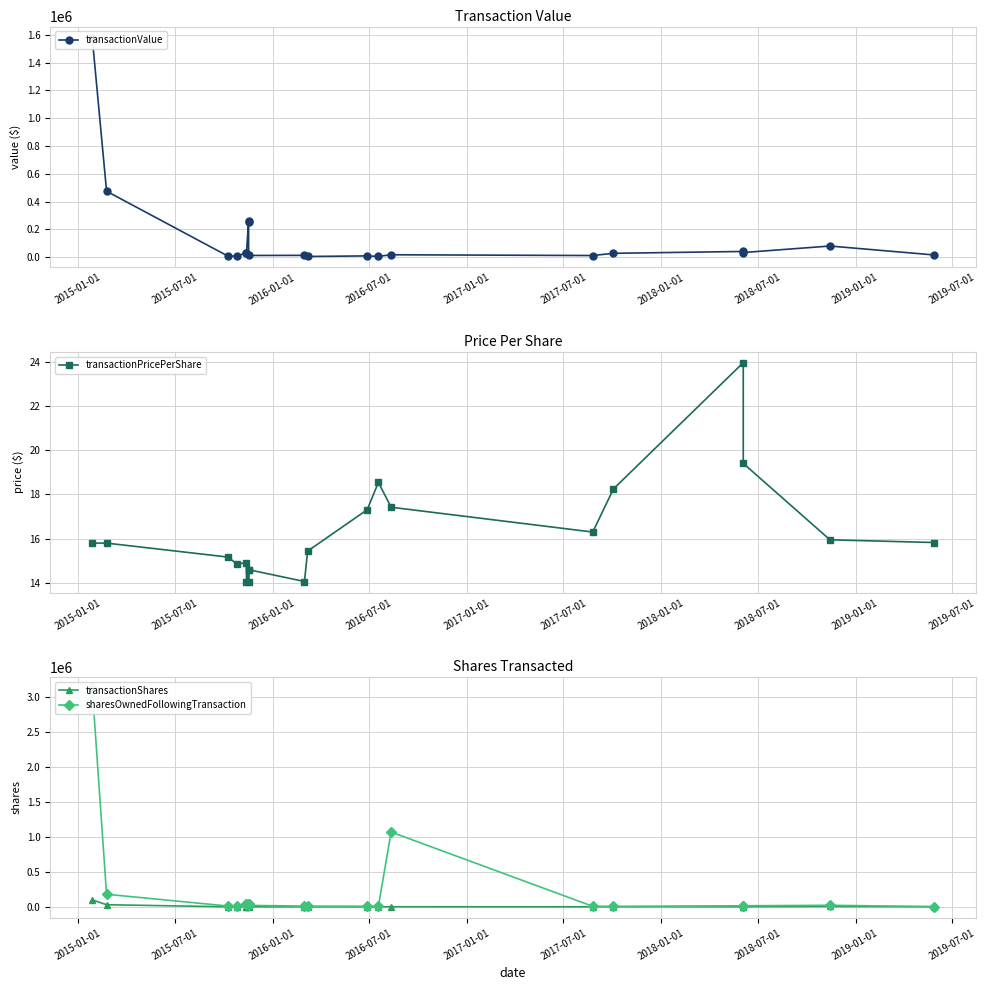

Reading left to right, transcribe all the data shown in this chart.

transactionValue: 1580000.0	474000.0	7585.0	7431.0	31415.0	29624.0	261059.0	251576.0	11957.0	12659.0	4632.0	8654.0	5562.0	16932.0	11410.0	27375.0	40715.0	32980.0	79750.0	15827.0
transactionPricePerShare: 15.8	15.8	15.2	14.9	14.9	14.1	14.6	14.1	14.6	14.1	15.4	17.3	18.5	17.4	16.3	18.2	23.9	19.4	15.9	15.8
transactionShares: 100000.0	30000.0	500.0	500.0	2107.0	2107.0	17893.0	17893.0	819.0	900.0	300.0	500.0	300.0	972.0	700.0	1500.0	1700.0	1700.0	5000.0	1000.0
sharesOwnedFollowingTransaction: 3134970.0	179648.0	11500.0	11000.0	33987.0	33987.0	33987.0	33987.0	20587.0	10100.0	9800.0	8500.0	8200.0	1070459.0	7500.0	6000.0	14921.0	14921.0	21933.0	3091.0